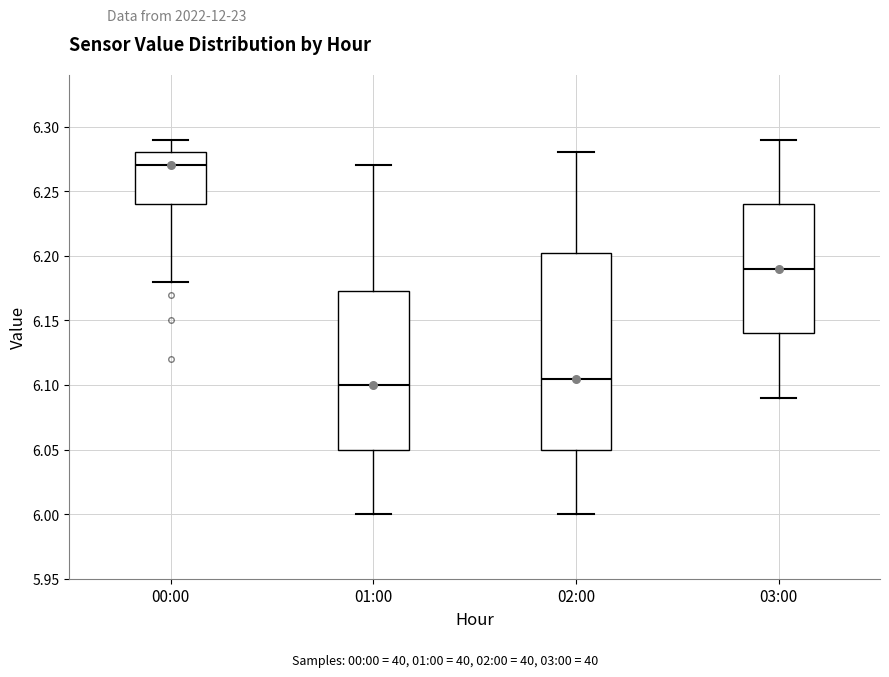

Where is the lower edge of the box for 00:00 on the y-axis? The values are not printed on the chart, so give them approximately, as read against the axis.

6.240